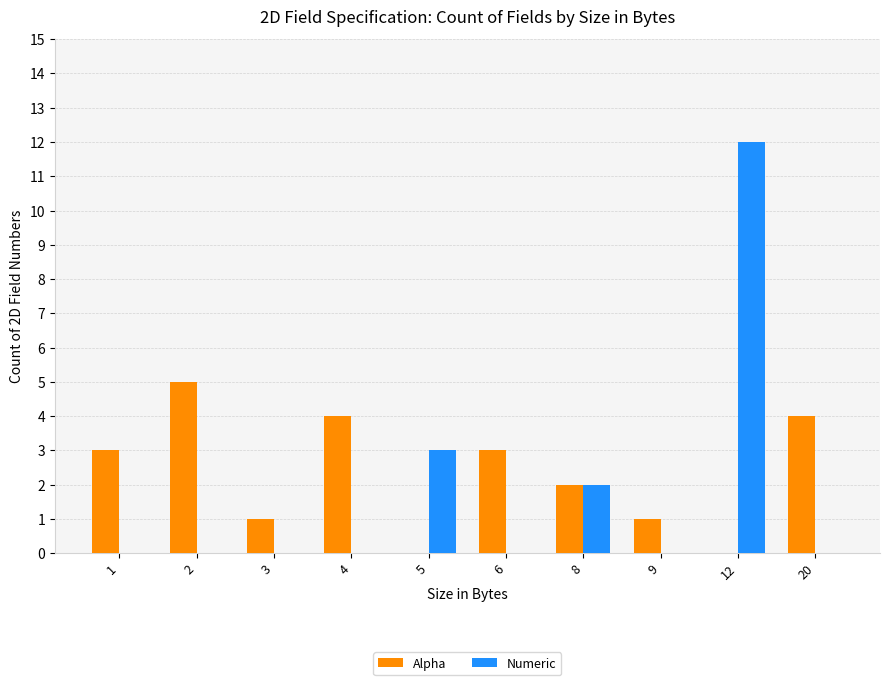

At which category is the sum across all series the highest?

12